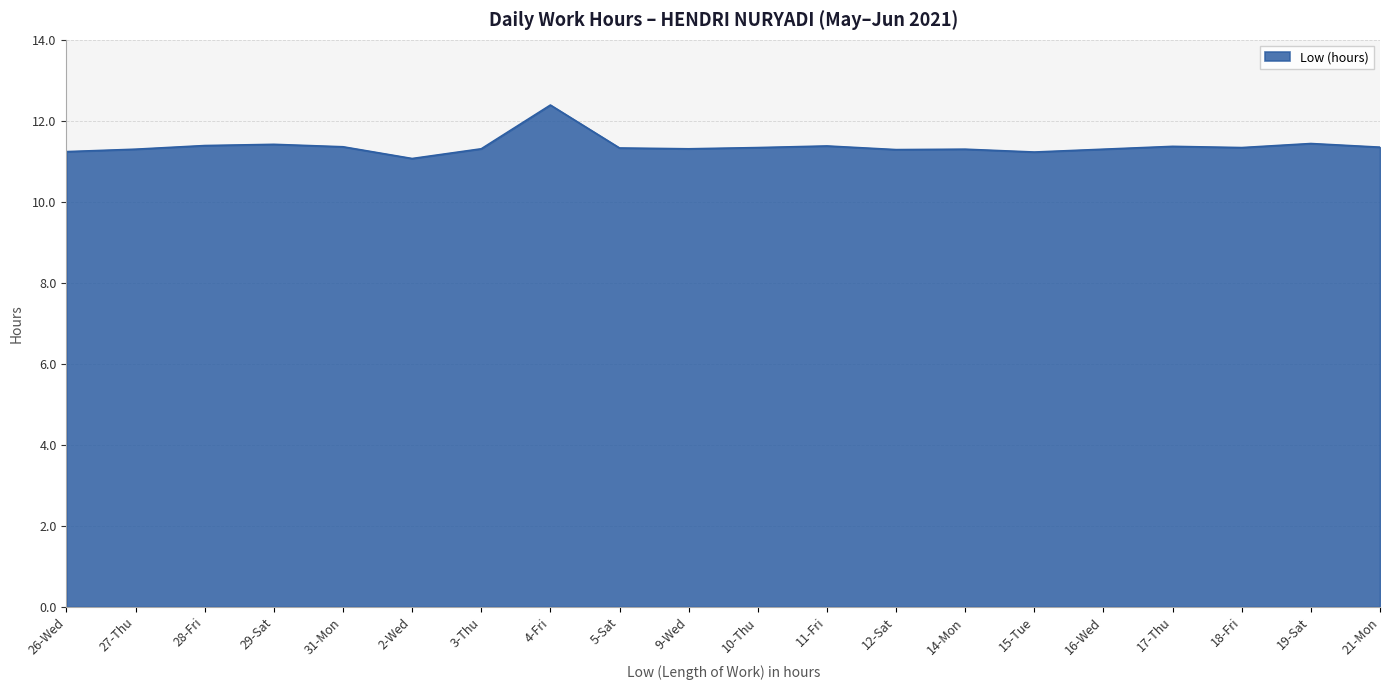

What is the minimum value shown in the chart?

11.1